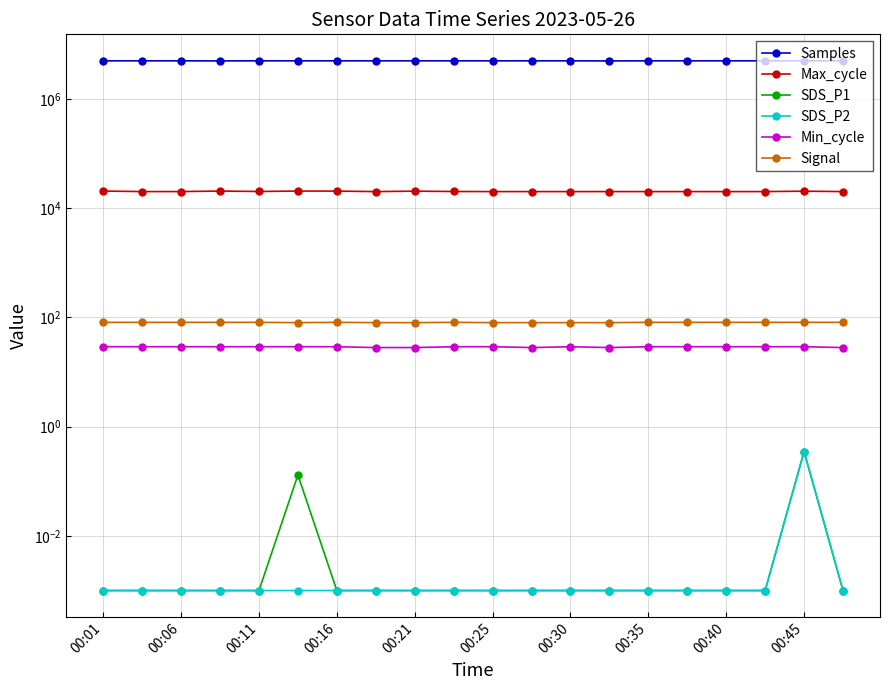

Which series has the largest total across all categories?

Samples